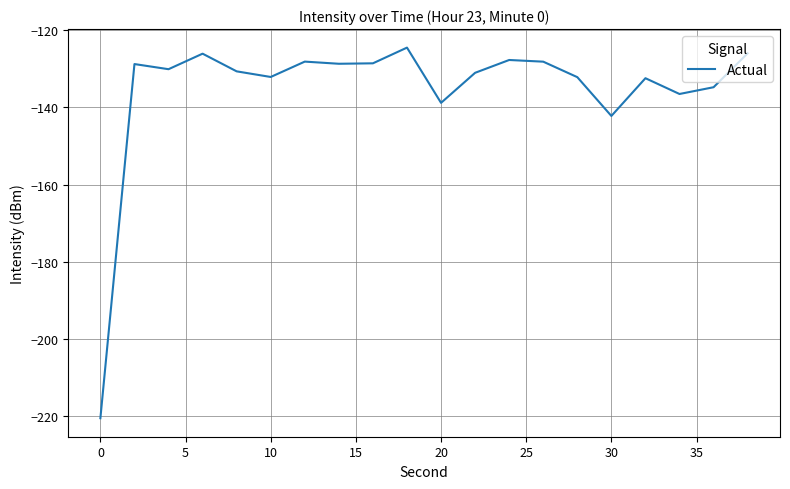

What is the maximum value shown in the chart?

-124.5